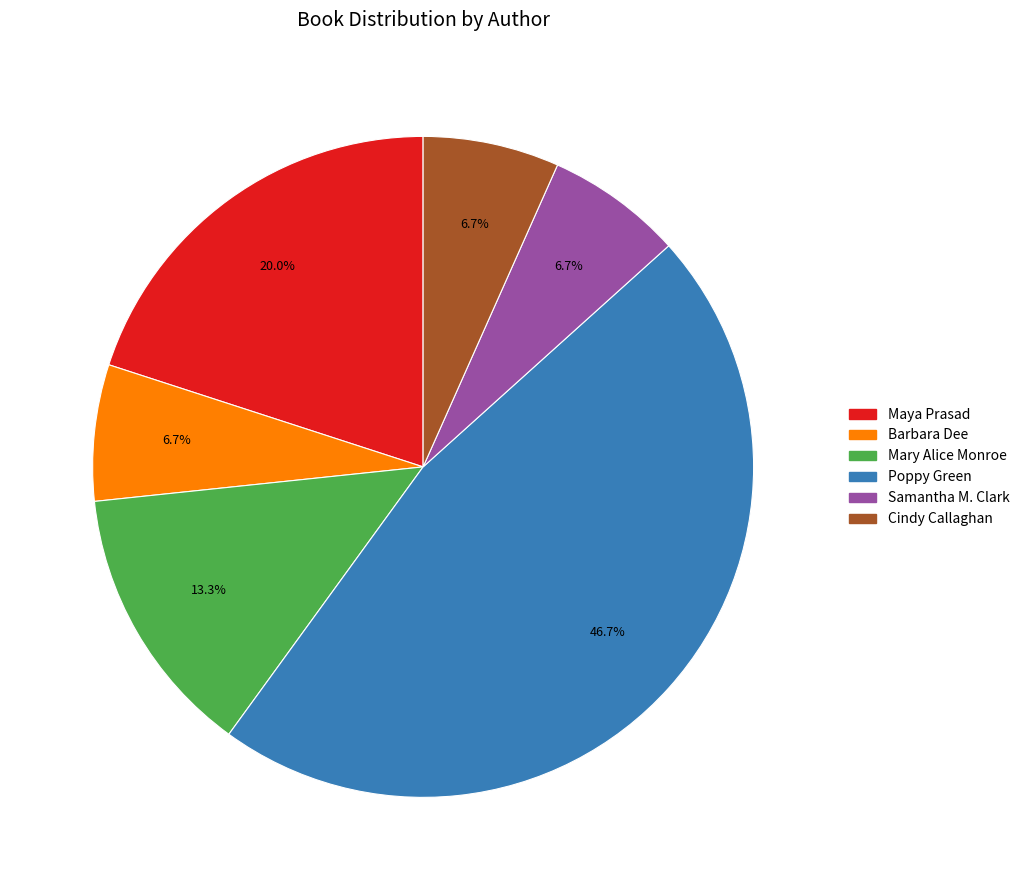

What is the largest slice in the pie chart?

Poppy Green